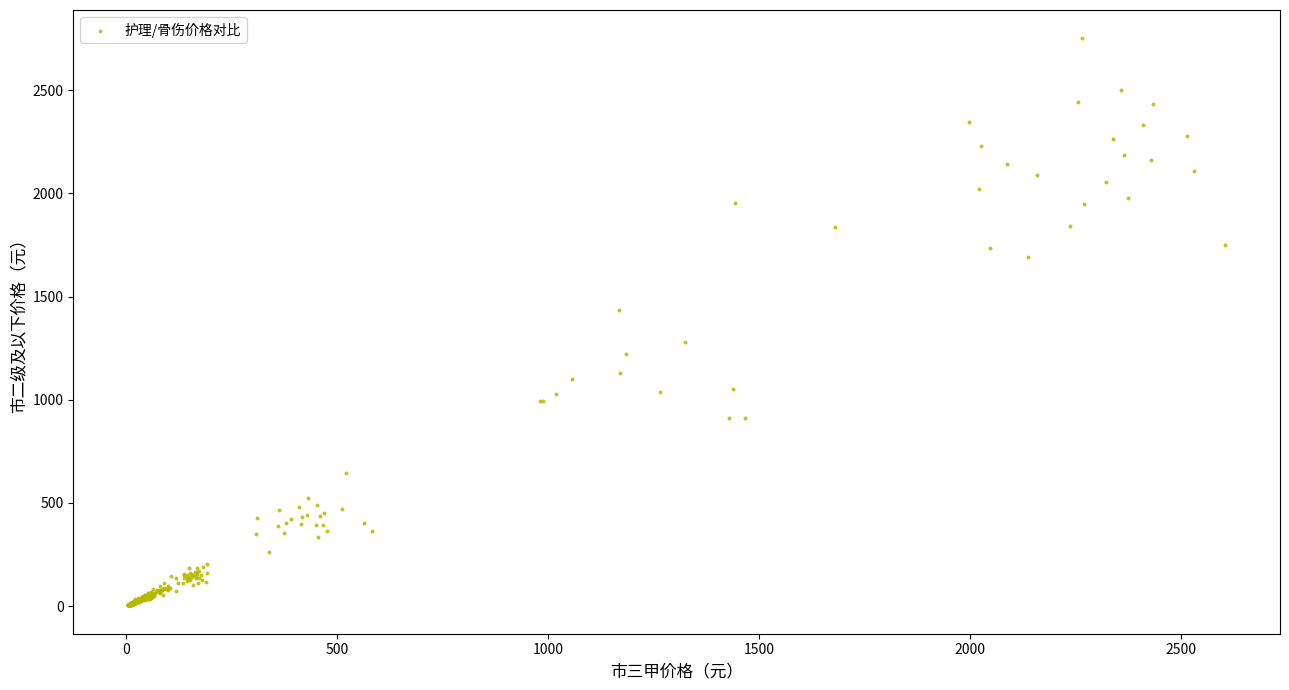

What Y value in the scatter plot is closest to 1377?

1432.6